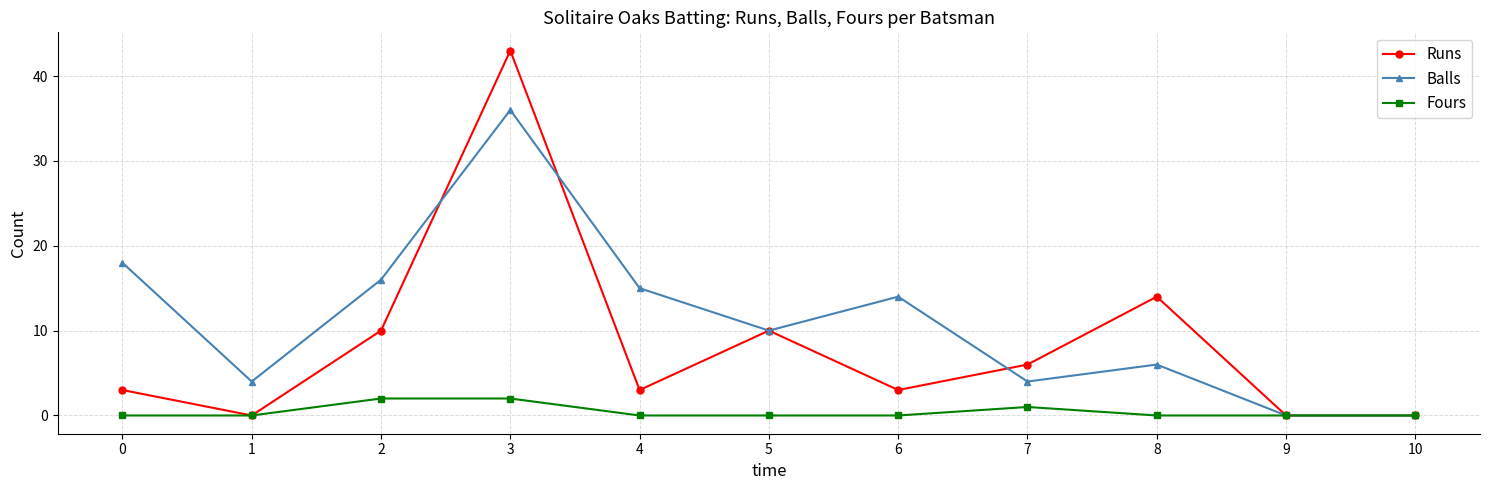

Where is the first local maximum for Balls?

3